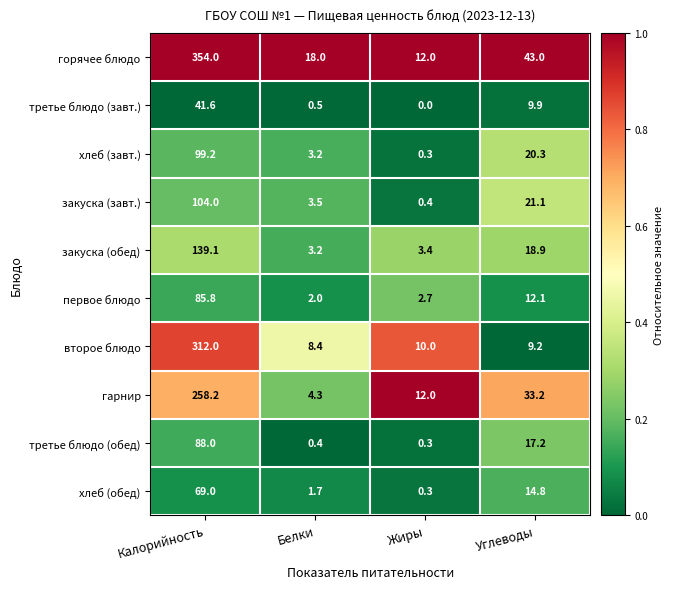

The третье блюдо (завт.) series shows 0.0 at Жиры. True or false?

True